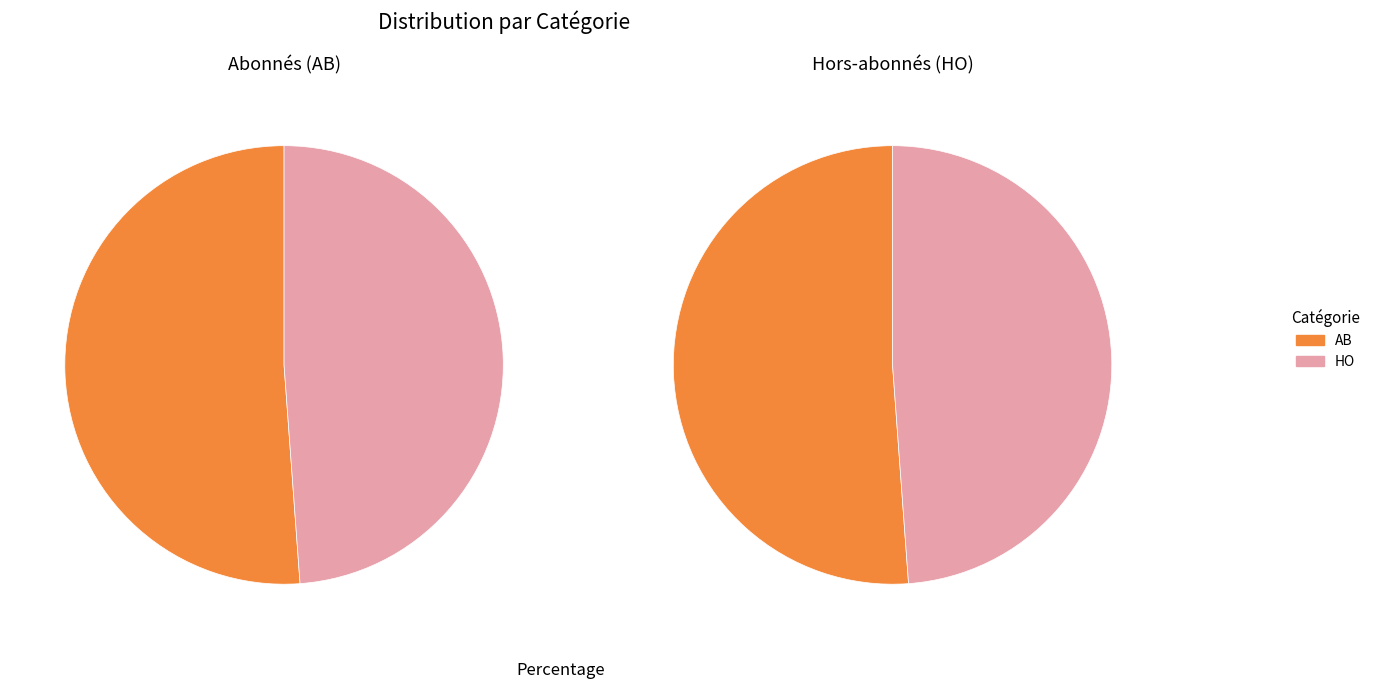

How many slices are in this pie chart?

2